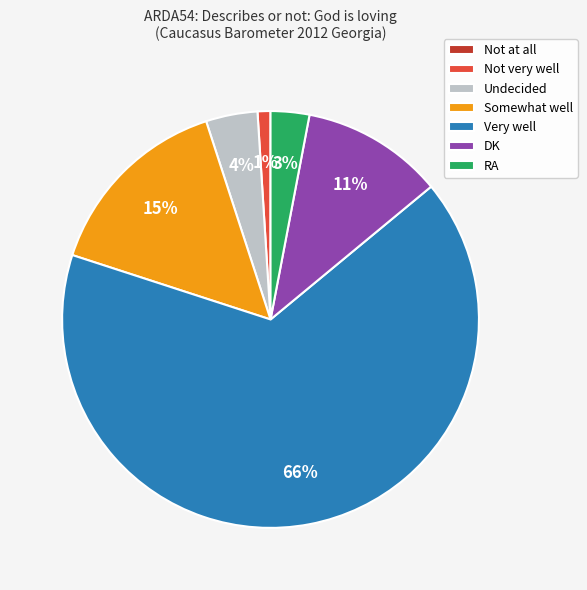

To the nearest percent, what is the difference between the Not very well and RA slice percentages?

2%